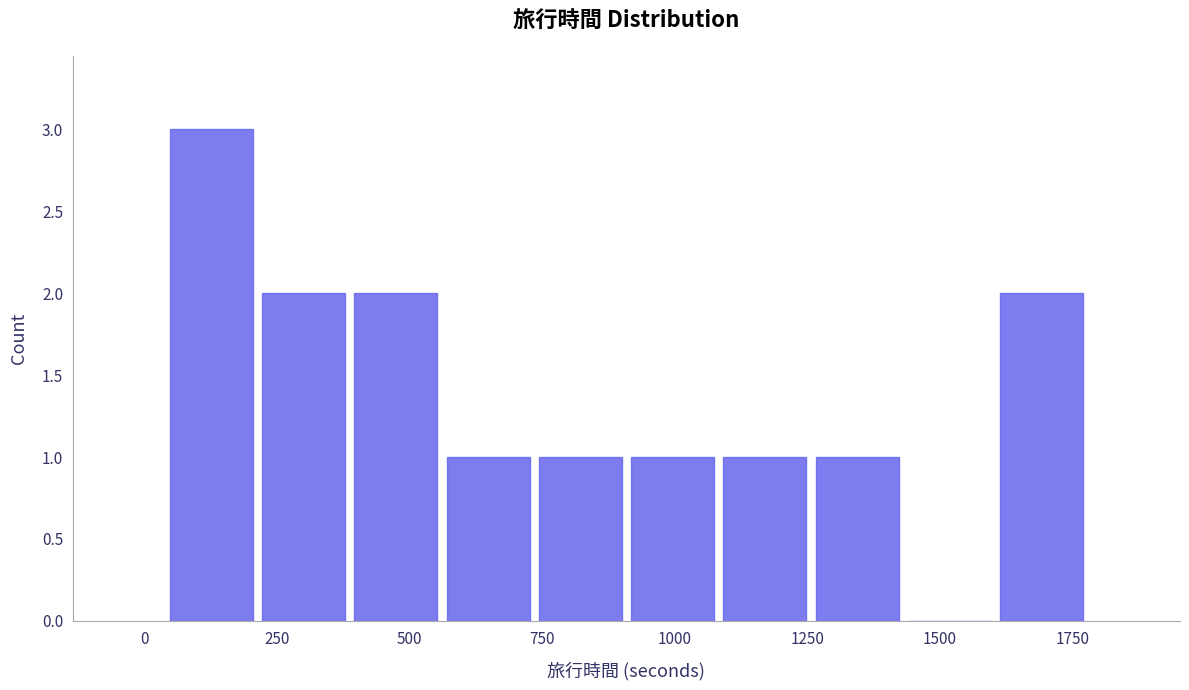

Read against the x-axis, roughly where is the centre of the tallest bar?

150